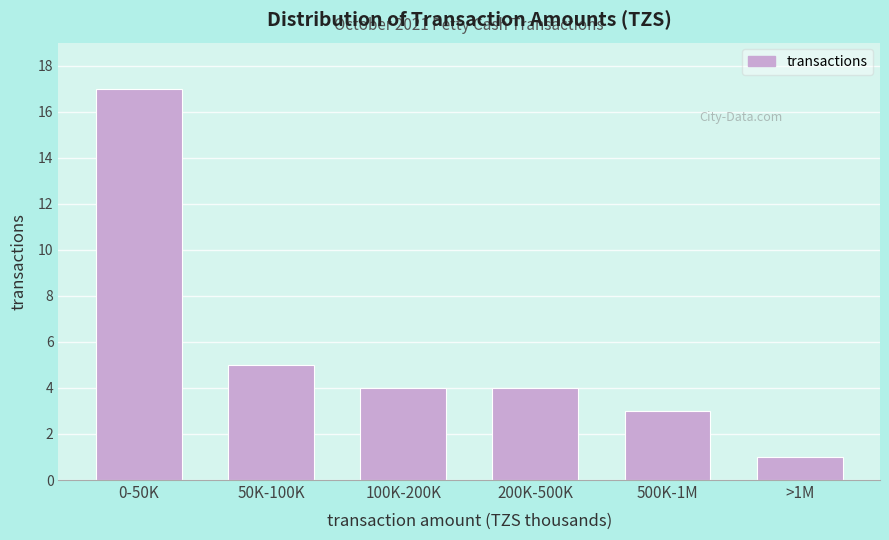

Reading left to right, what are all the values shown in this chart?

17	5	4	4	3	1